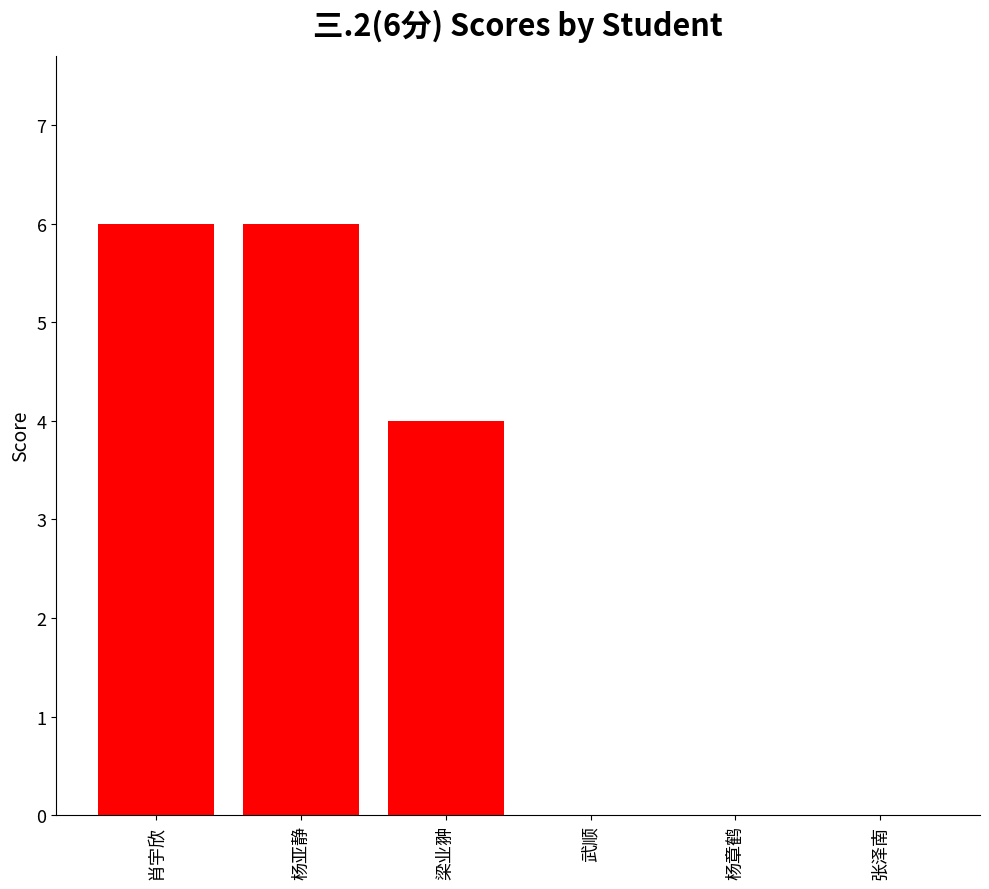

At which label is the value closest to 3?

梁业翀